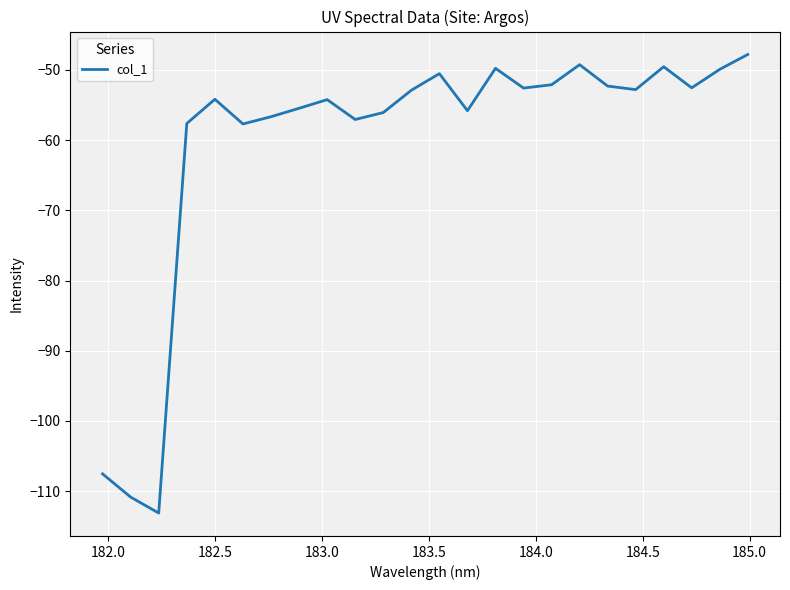

What is the difference between the maximum and minimum values?

65.3